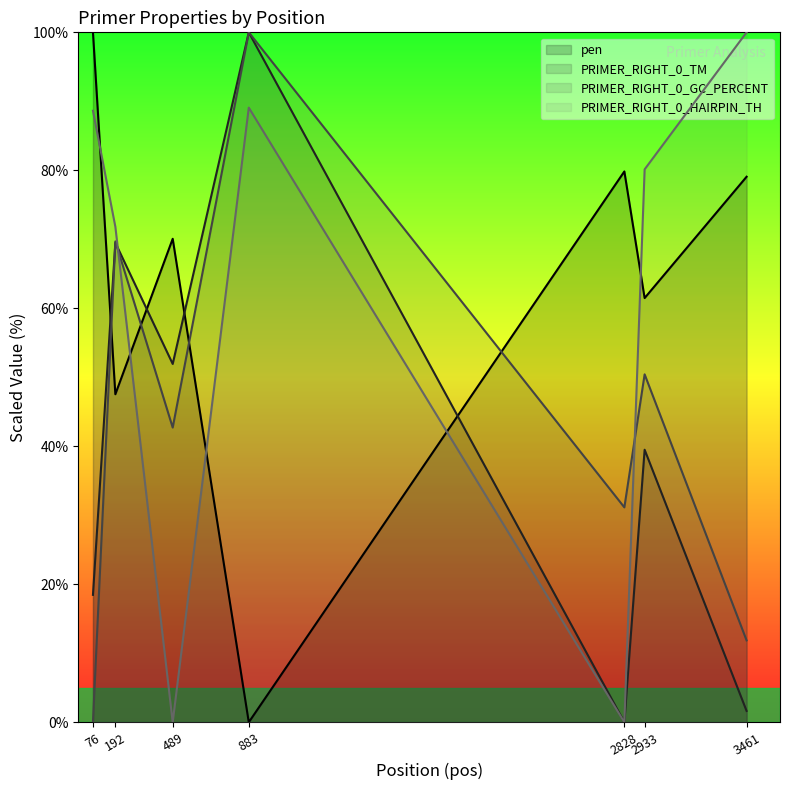

Which has a higher value, 883 or 2828?

2828